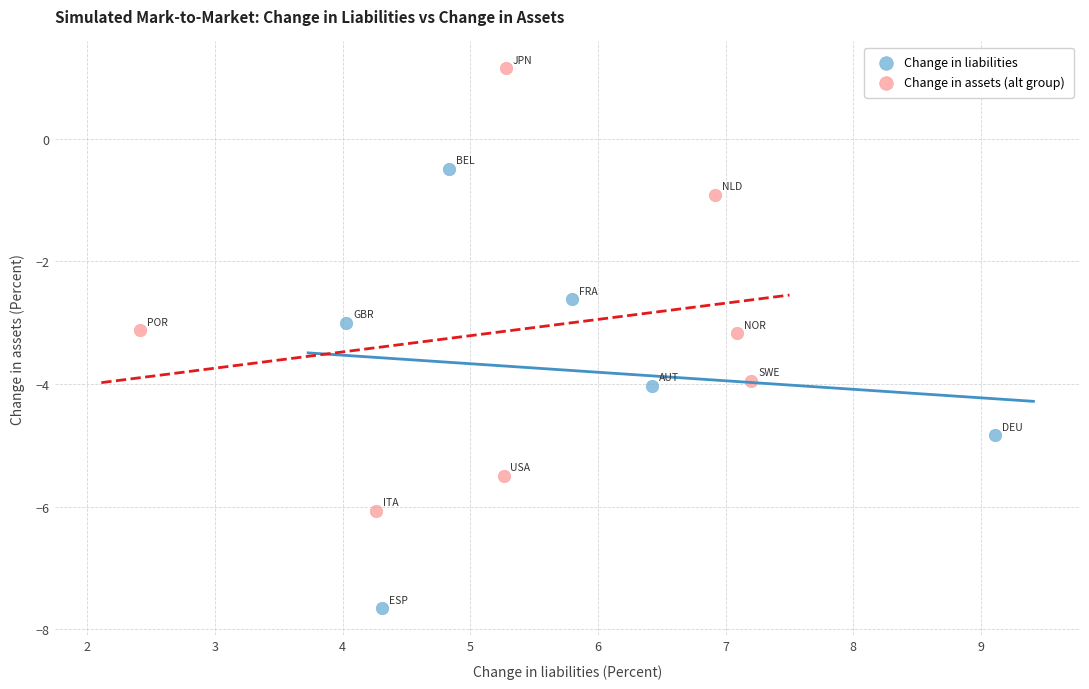

Which series contains the lowest Y value?

Change in liabilities